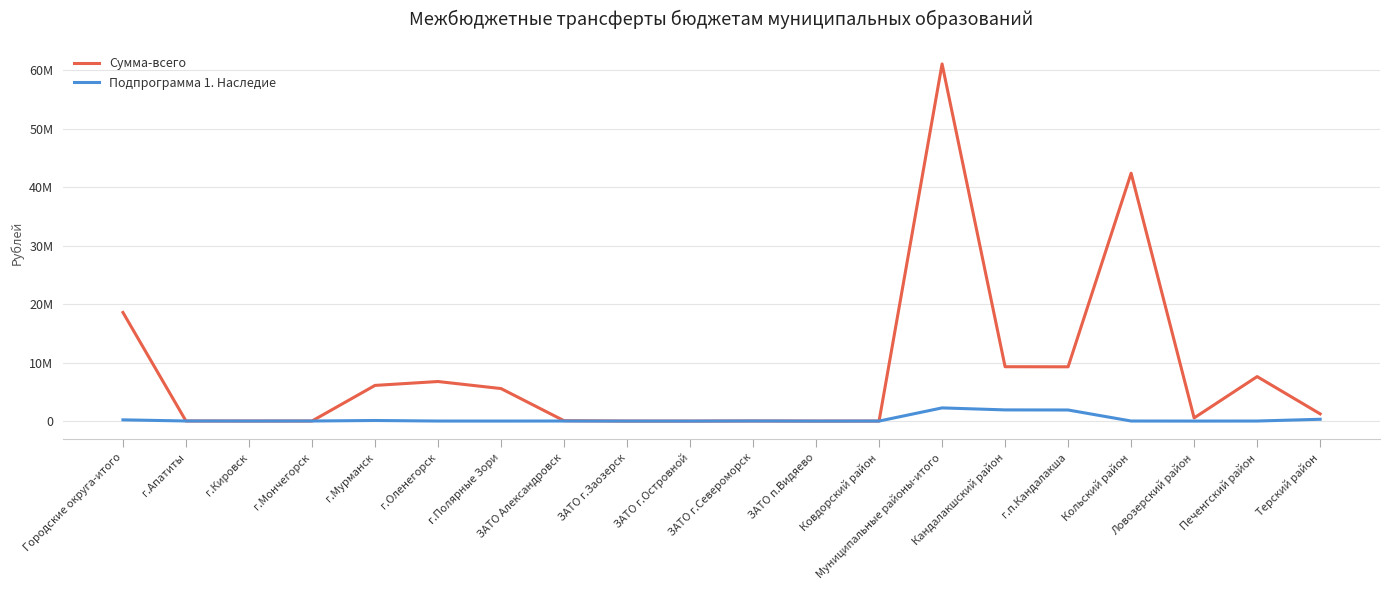

True or false: Подпрограмма 1. Наследие and Сумма-всего intersect in this chart.

False